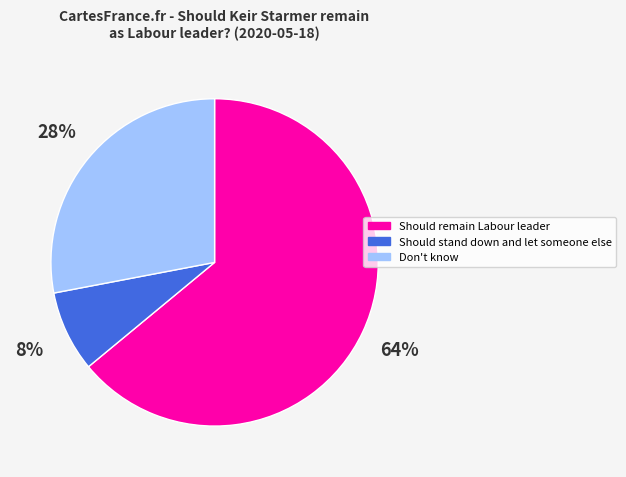

How many slices are in this pie chart?

3